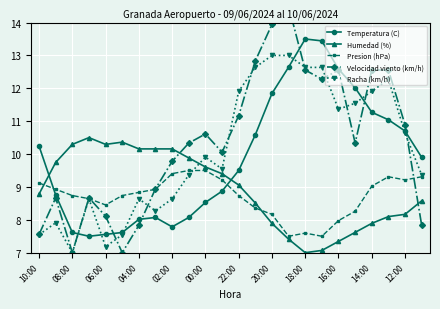

How many interior local peaks does the Temperatura (C) series have?

2